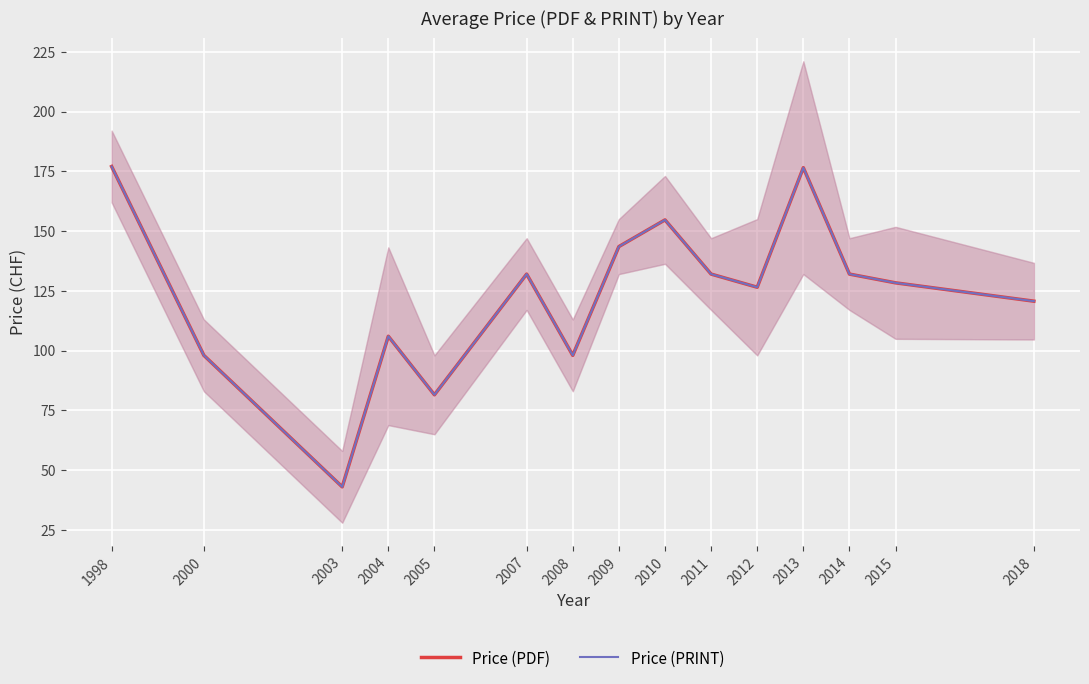

Which series has the largest range (max minus min)?

Price (PDF)